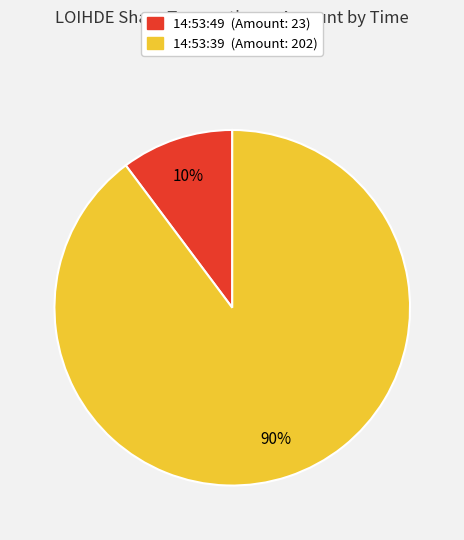

Rank the categories by value from highest to lowest.

14:53:39, 14:53:49